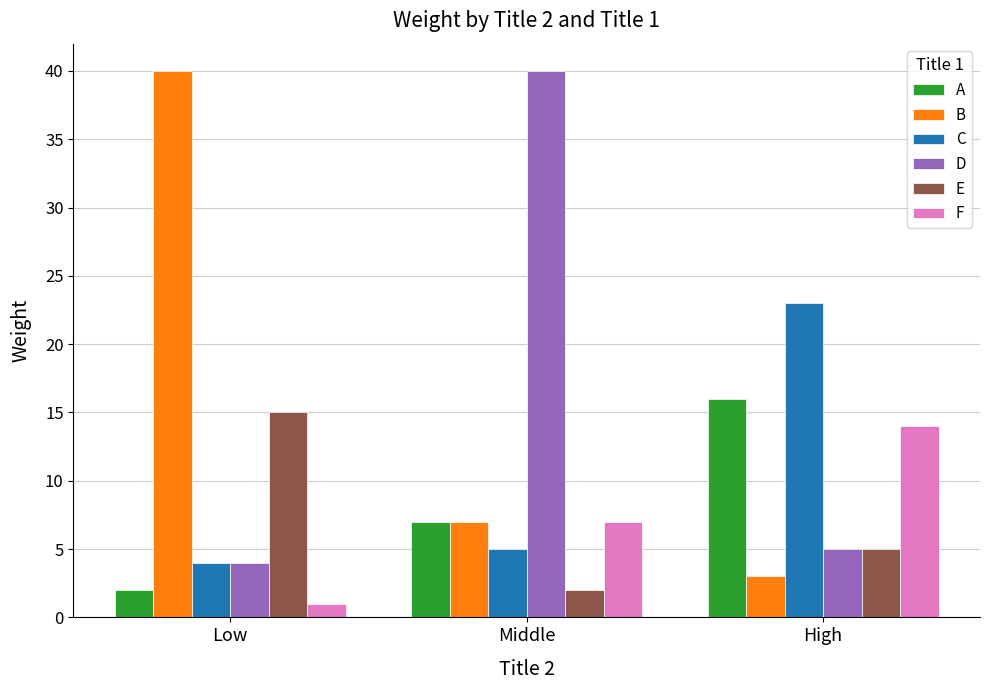

What is the difference between the E values at High and Middle?

3